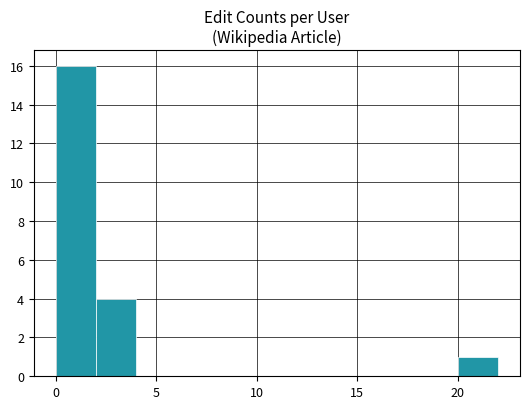

What is the height of the bar covering 2 to 4 on the x-axis? The values are not printed on the chart, so give them approximately, as read against the axis.

4